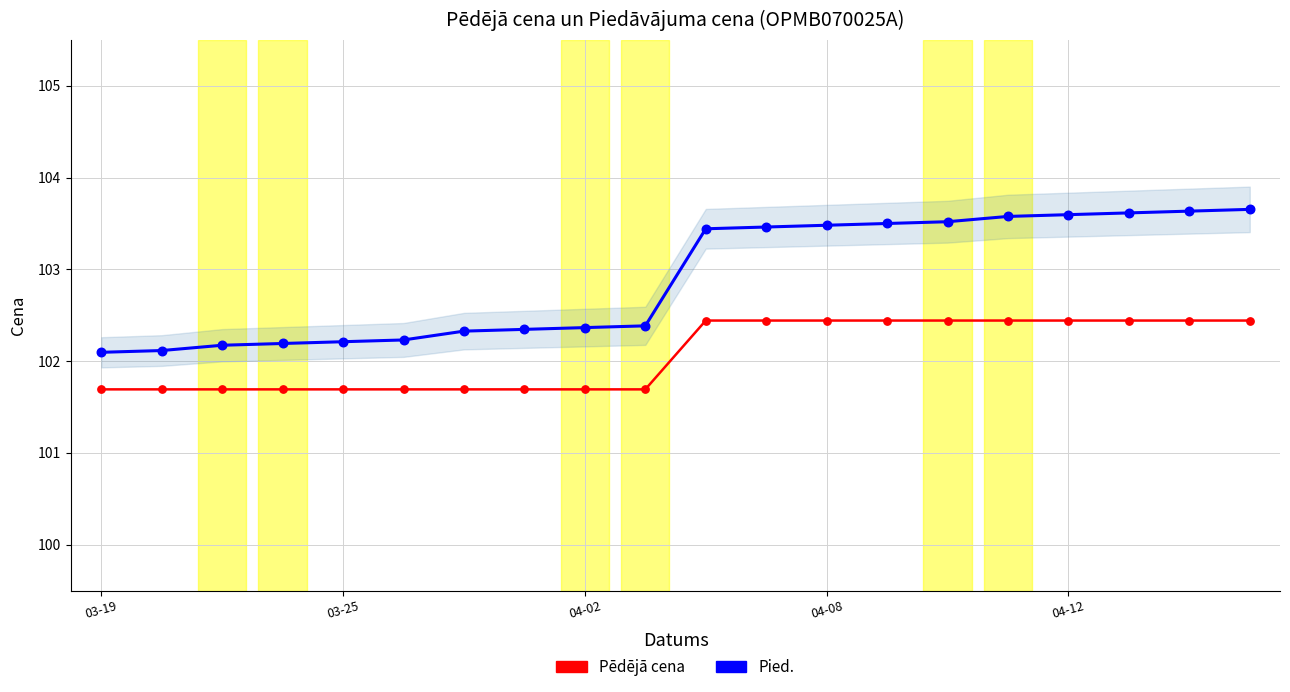

At which category is the sum across all series the highest?

19